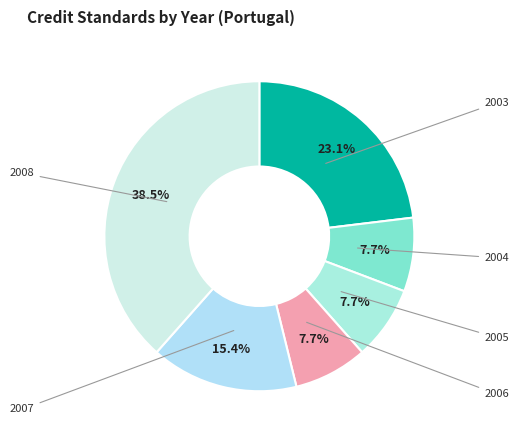

Rank the categories by value from lowest to highest.

2004, 2005, 2006, 2007, 2003, 2008